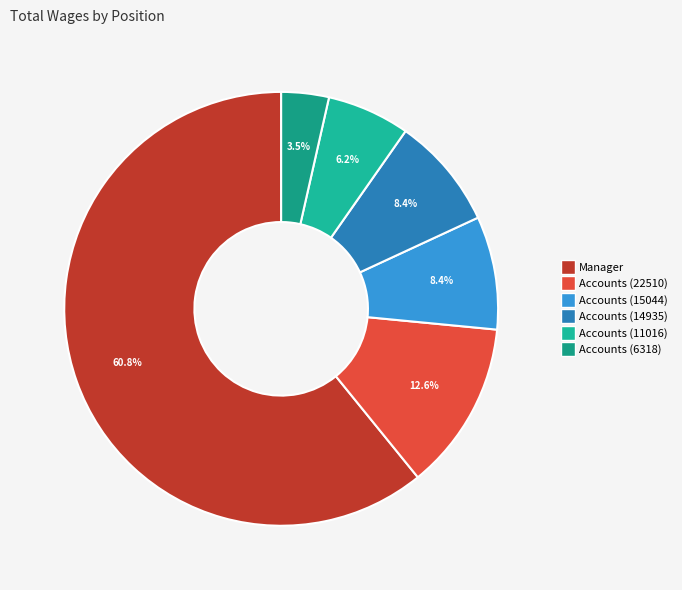

Approximately how many times larger is the value at Accounts (6318) compared to Accounts (15044)?

0.4